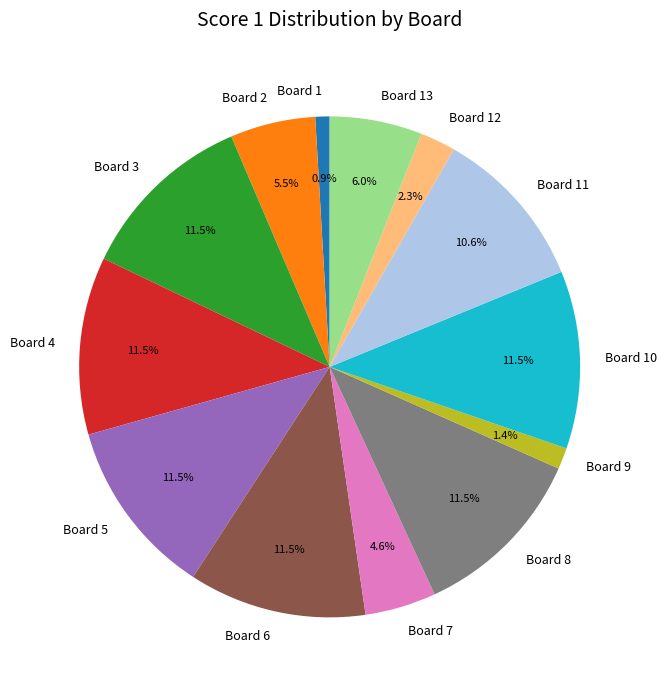

Does any single category account for the majority?

No